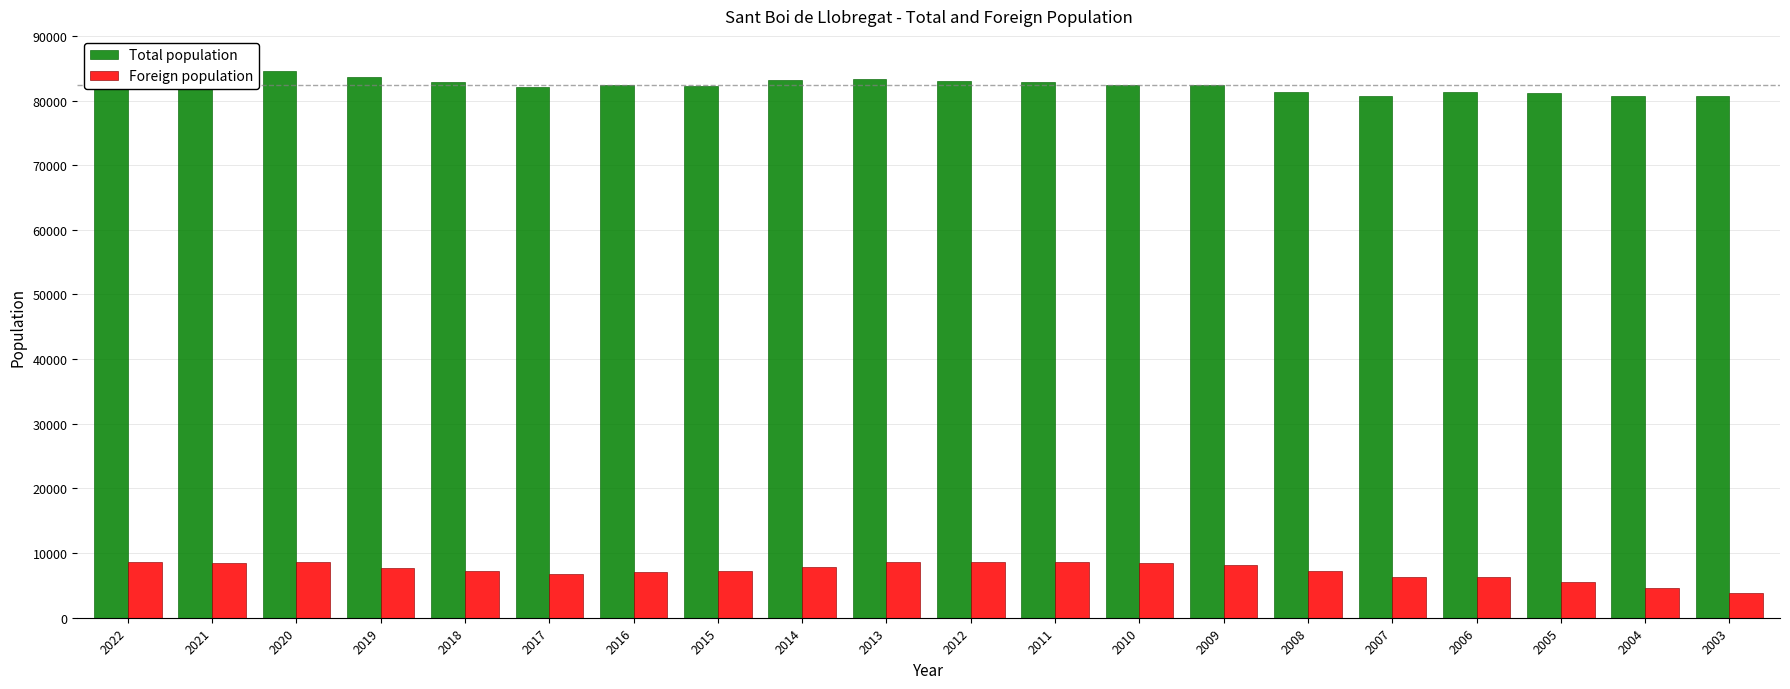

At 2008, list the series in order from largest to smallest.

Total population, Foreign population